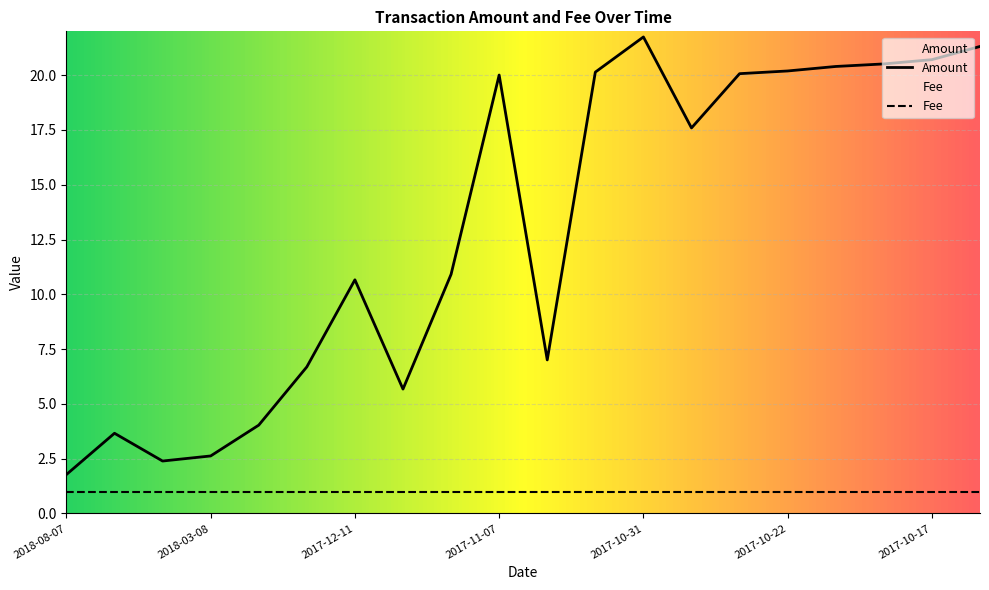

What is the value of the 16th point from the left?

20.2